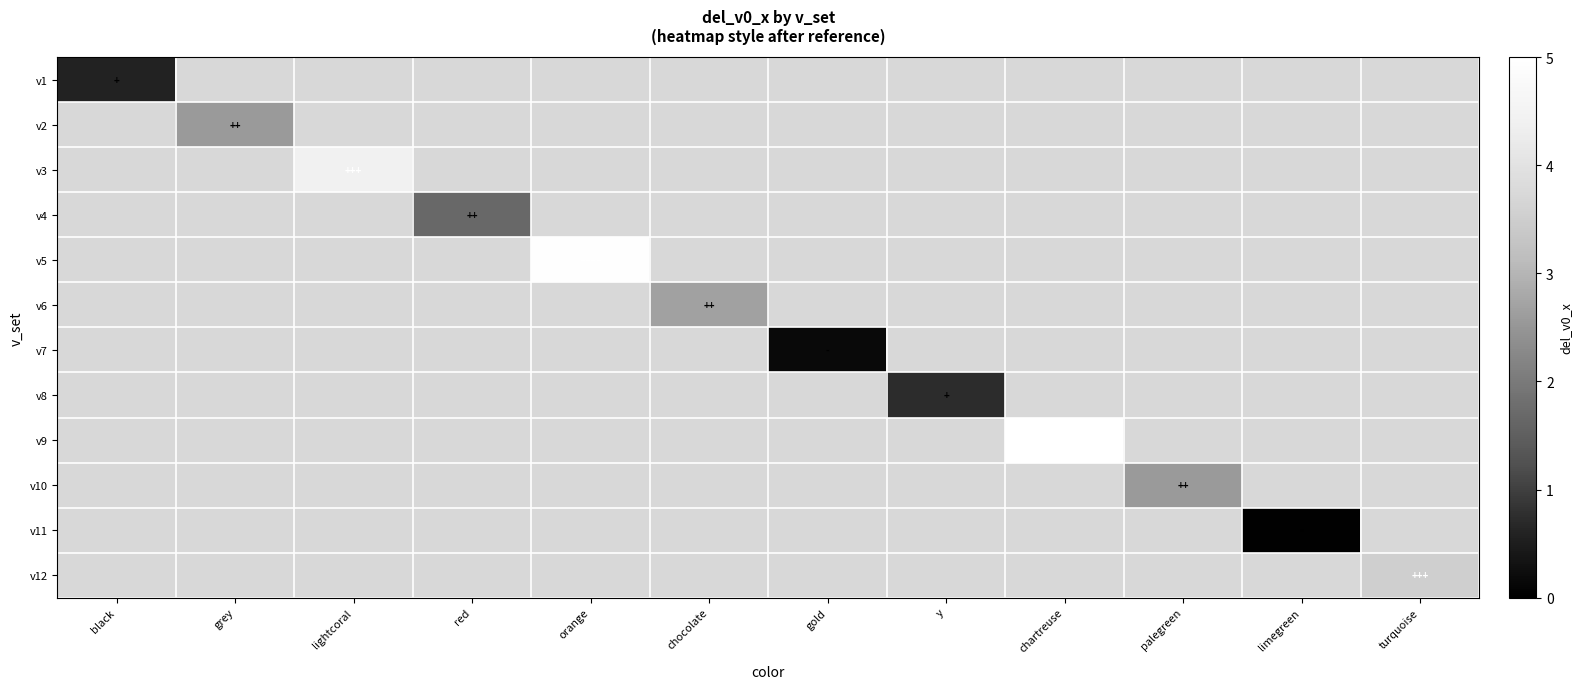

At how many categories does at least one series exceed 2?

7